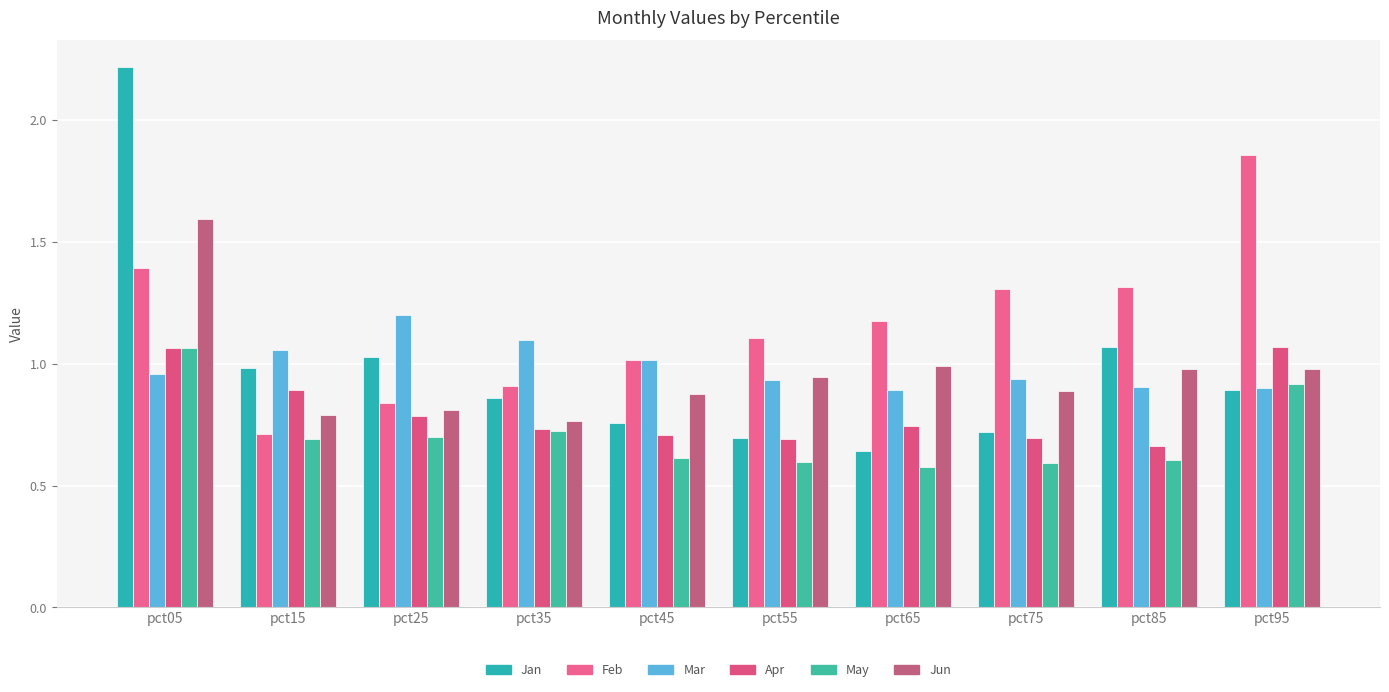

Read the Jun value at pct35.

0.8